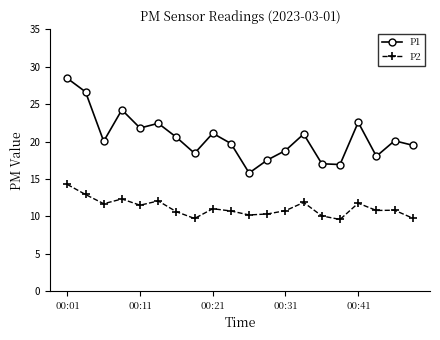

Which series has the widest spread of values?

P1